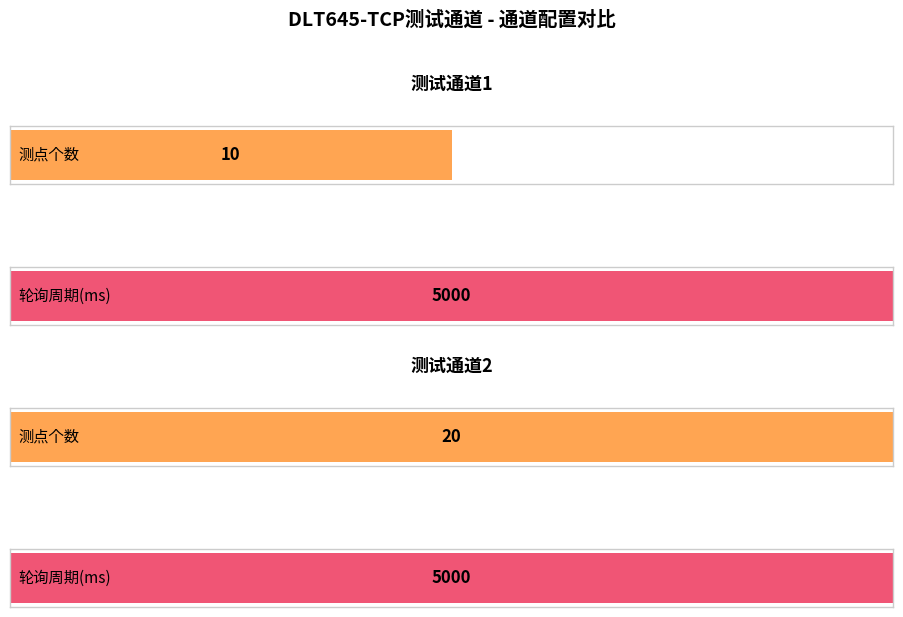

Which series changed the most between 测试通道1 and 测试通道2?

测点个数